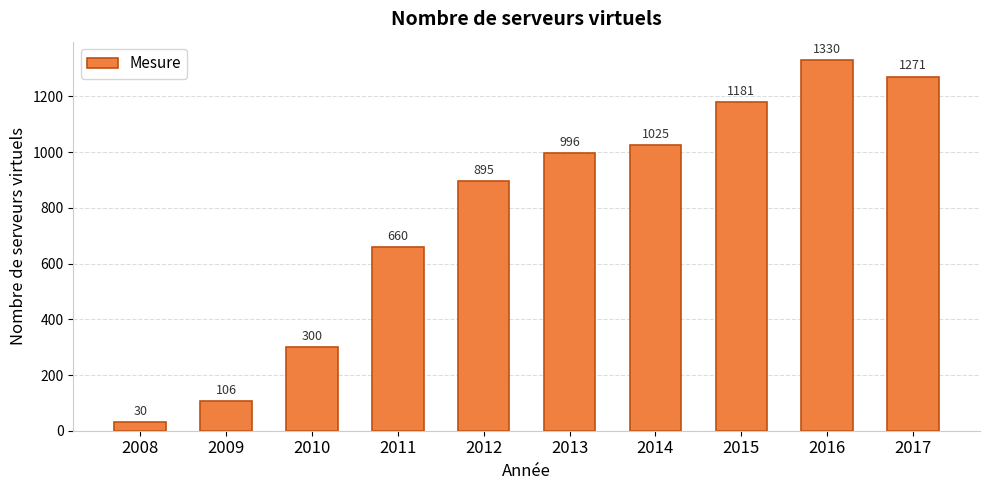

How many data points does each series have?

10